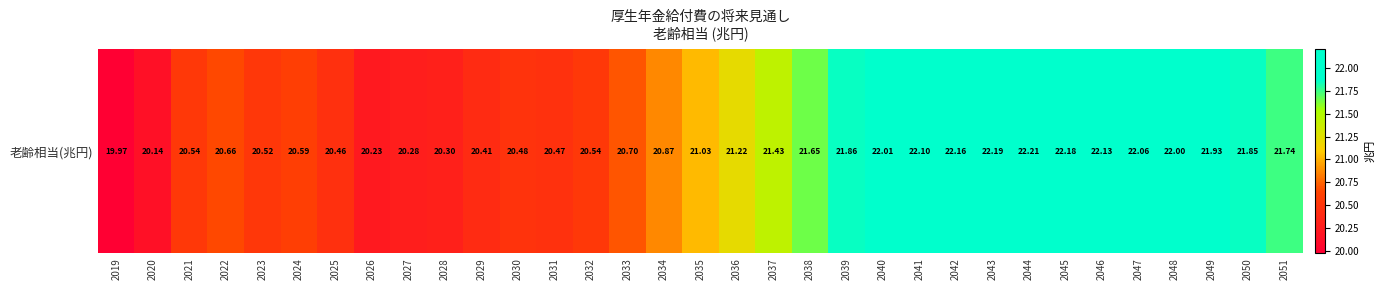

How many values are below 21?

16